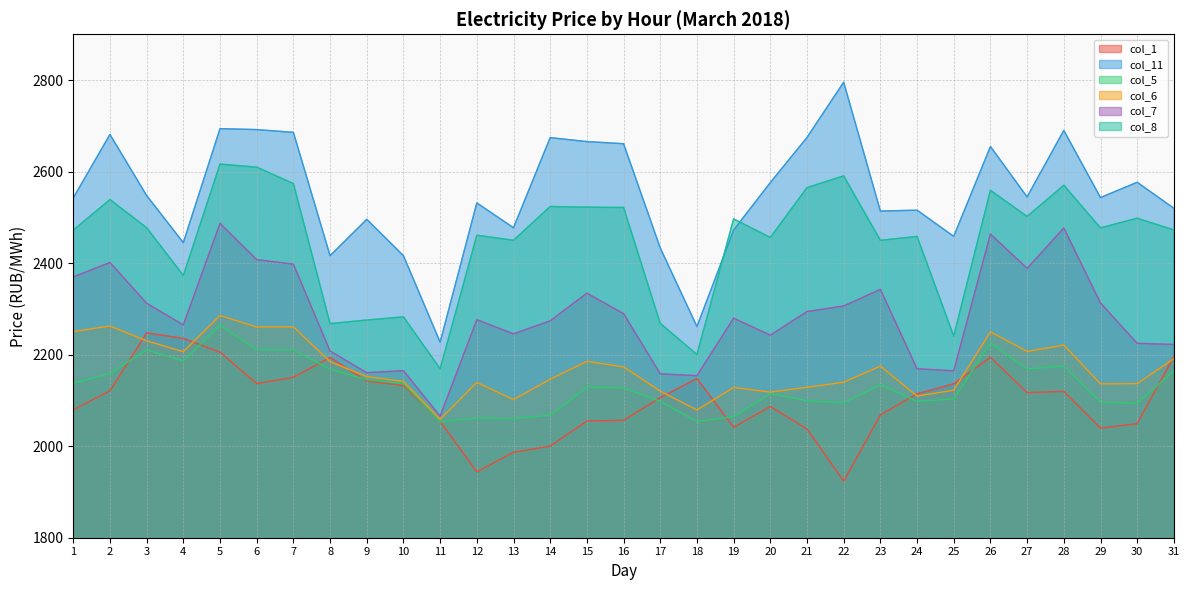

Reading left to right, list all the values displayed in this chart.

col_1: 1=2079.7	2=2120.9	3=2247.5	4=2235.6	5=2205.3	6=2136.8	7=2150.5	8=2193.9	9=2142.3	10=2132.6	11=2054.0	12=1944.1	13=1986.5	14=2000.3	15=2055.0	16=2056.5	17=2106.2	18=2147.8	19=2041.3	20=2086.7	21=2037.5	22=1923.7	23=2068.3	24=2114.3	25=2136.3	26=2194.3	27=2117.1	28=2119.6	29=2039.5	30=2049.3	31=2196.3
col_11: 1=2542.4	2=2681.1	3=2547.6	4=2444.7	5=2693.8	6=2691.8	7=2685.7	8=2416.2	9=2495.7	10=2416.1	11=2227.3	12=2531.5	13=2477.3	14=2674.2	15=2665.5	16=2660.9	17=2433.1	18=2261.4	19=2472.2	20=2576.0	21=2674.6	22=2795.3	23=2513.7	24=2515.6	25=2458.4	26=2654.8	27=2544.6	28=2689.9	29=2543.2	30=2576.6	31=2519.8
col_5: 1=2137.3	2=2158.6	3=2210.7	4=2186.6	5=2264.4	6=2210.8	7=2210.3	8=2168.2	9=2145.5	10=2136.8	11=2053.3	12=2061.7	13=2060.3	14=2067.6	15=2129.1	16=2127.2	17=2097.9	18=2054.3	19=2064.6	20=2114.9	21=2099.4	22=2094.8	23=2134.2	24=2098.1	25=2103.2	26=2226.1	27=2168.8	28=2175.1	29=2096.4	30=2093.9	31=2164.5
col_6: 1=2250.4	2=2262.6	3=2230.2	4=2206.5	5=2285.6	6=2260.4	7=2260.7	8=2184.8	9=2152.0	10=2141.5	11=2058.7	12=2139.4	13=2101.9	14=2146.4	15=2185.4	16=2173.3	17=2120.4	18=2079.2	19=2128.3	20=2118.2	21=2128.6	22=2139.9	23=2175.0	24=2109.6	25=2122.4	26=2250.0	27=2207.1	28=2221.0	29=2136.1	30=2136.6	31=2191.3
col_7: 1=2369.8	2=2401.4	3=2312.3	4=2264.9	5=2486.8	6=2407.7	7=2397.7	8=2207.8	9=2160.5	10=2165.0	11=2065.6	12=2276.4	13=2245.5	14=2273.9	15=2334.3	16=2289.6	17=2158.1	18=2154.0	19=2279.6	20=2242.5	21=2294.2	22=2306.3	23=2342.6	24=2169.1	25=2164.8	26=2463.6	27=2388.4	28=2476.8	29=2312.9	30=2224.8	31=2222.3
col_8: 1=2472.1	2=2538.9	3=2477.3	4=2372.9	5=2616.4	6=2609.7	7=2573.7	8=2267.9	9=2275.6	10=2282.6	11=2169.1	12=2460.9	13=2449.9	14=2523.7	15=2522.2	16=2521.5	17=2268.3	18=2200.3	19=2496.5	20=2456.0	21=2564.9	22=2590.6	23=2449.8	24=2458.4	25=2240.5	26=2559.1	27=2502.0	28=2570.1	29=2477.0	30=2498.0	31=2472.5